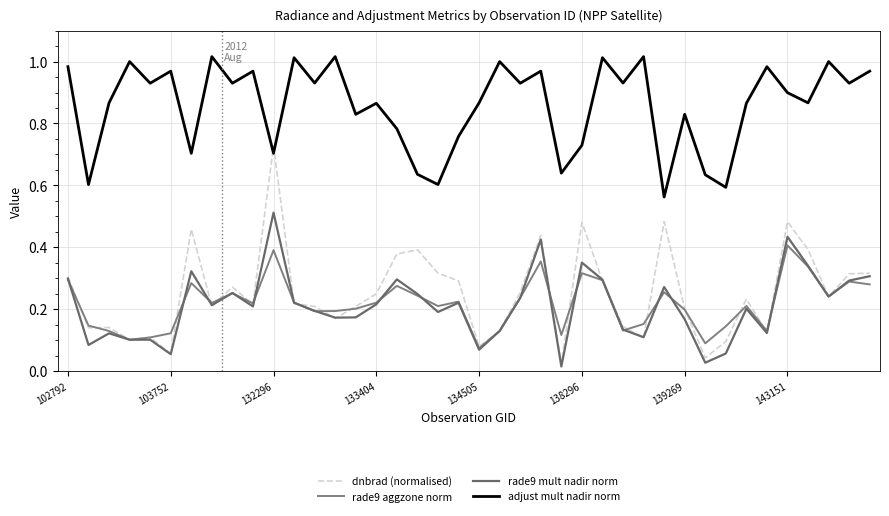

Which series has the largest total across all categories?

adjust mult nadir norm